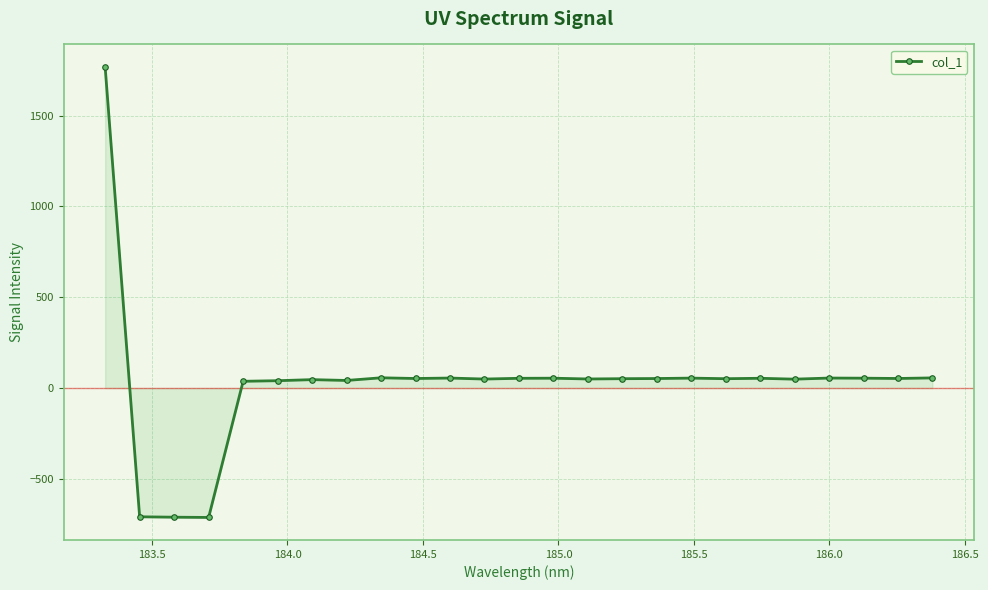

True or false: the data has more than 2 interior local peaks.

True